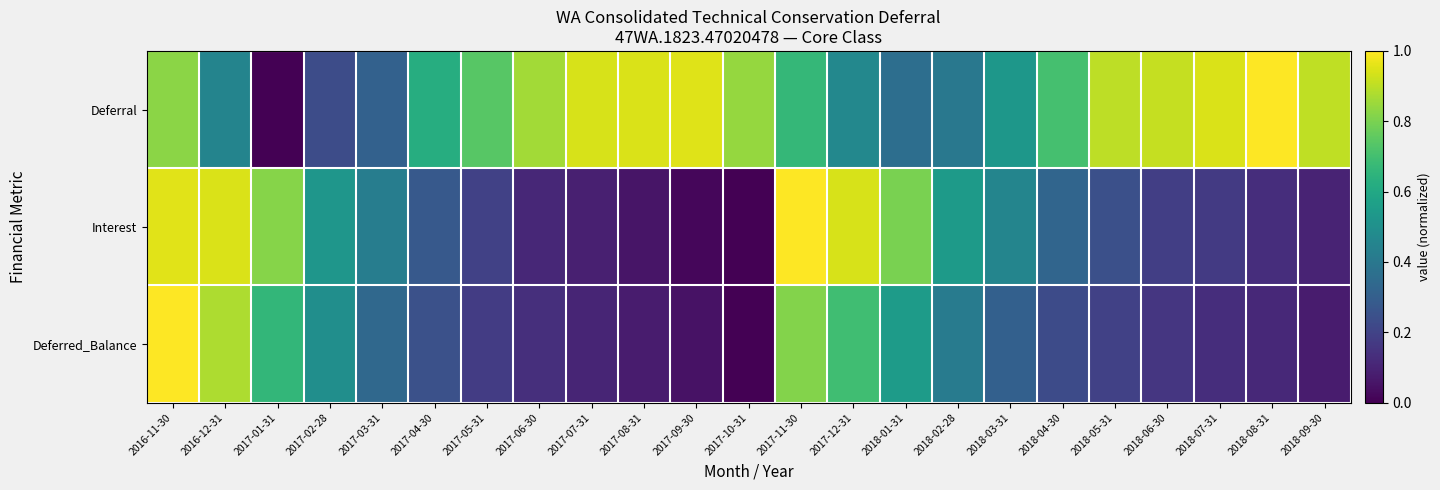

List the series in order of their peak value, lowest first.

Deferral, Interest, Deferred_Balance